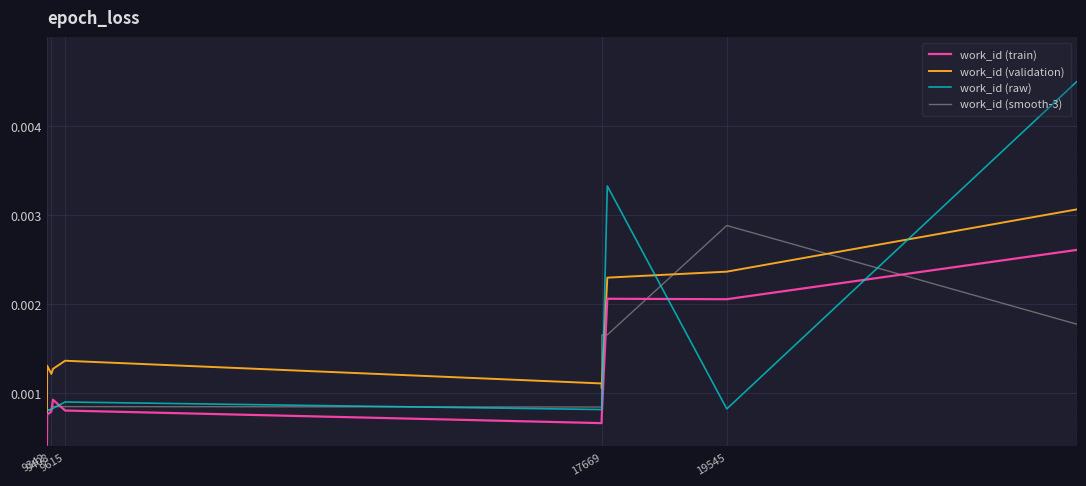

How many times do work_id (smooth-3) and work_id (validation) cross each other?

4